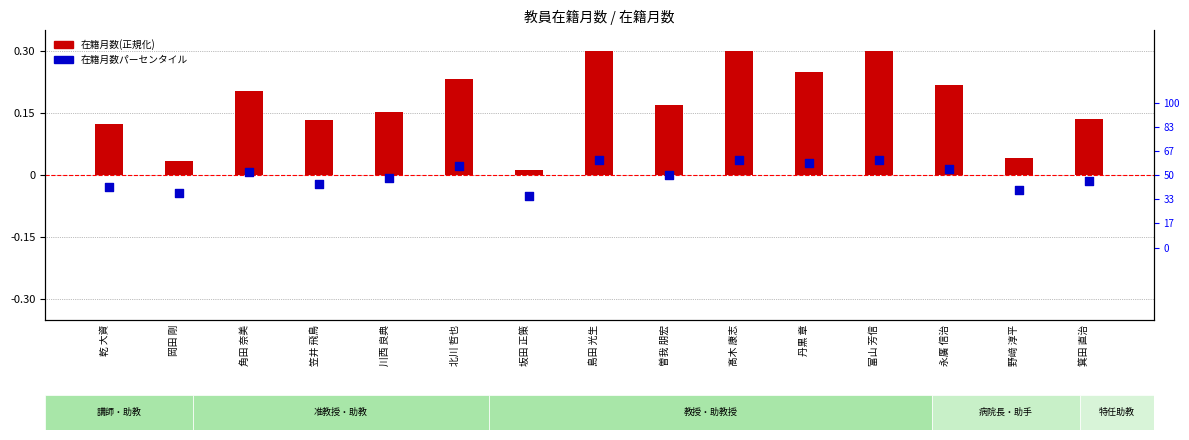

Which series reaches the minimum Y coordinate?

在籍月数パーセンタイル